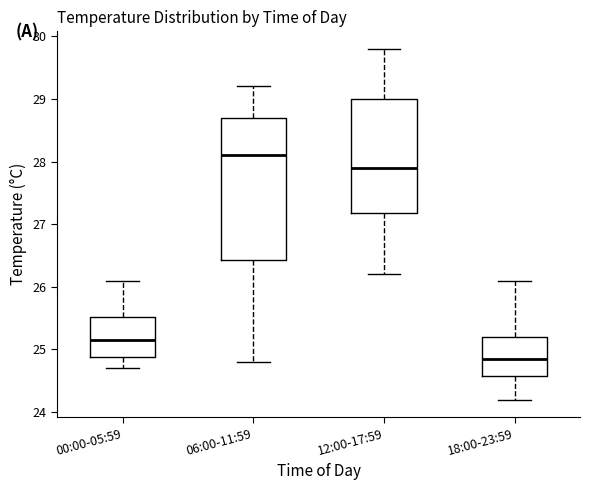

Which box has the lowest median line?

18:00-23:59